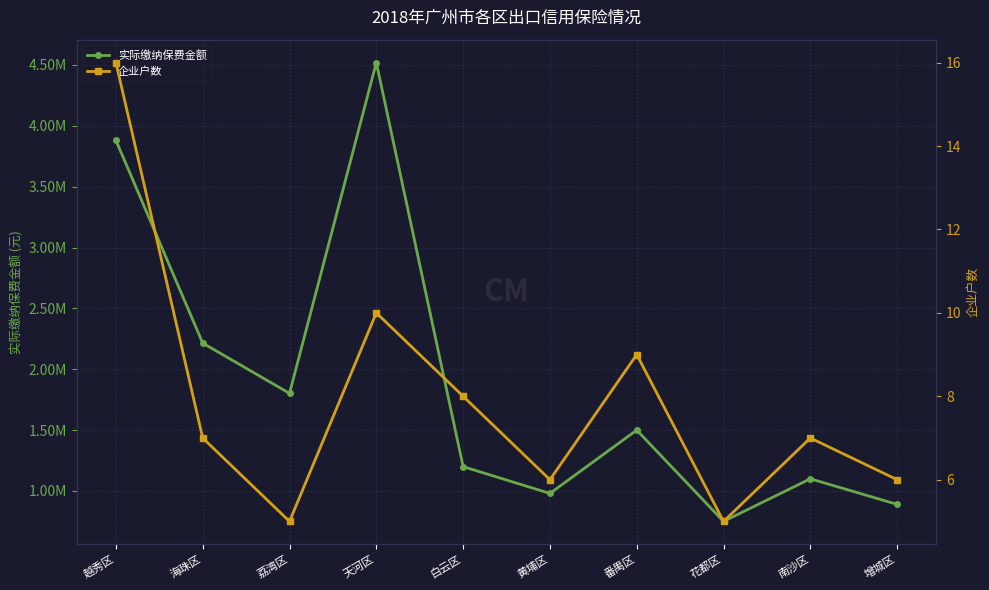

At which label does 企业户数 reach its minimum?

荔湾区